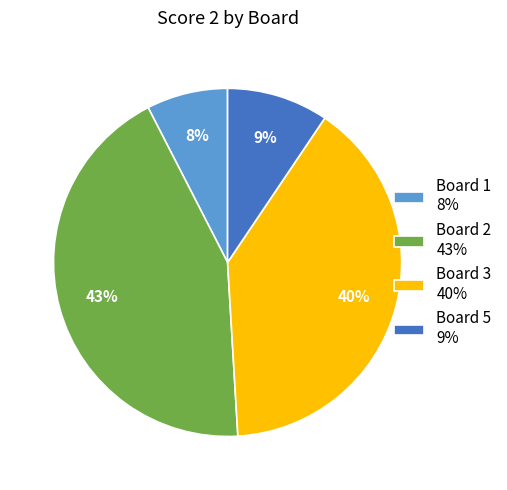

Between Board 1 8% and Board 3 40%, which is larger?

Board 3 40%